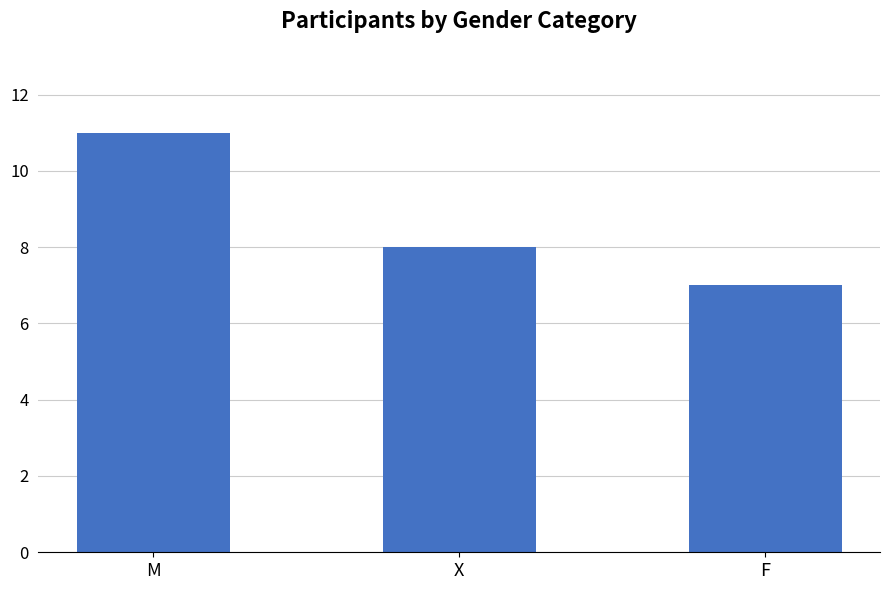

What is the sum of all values?

26